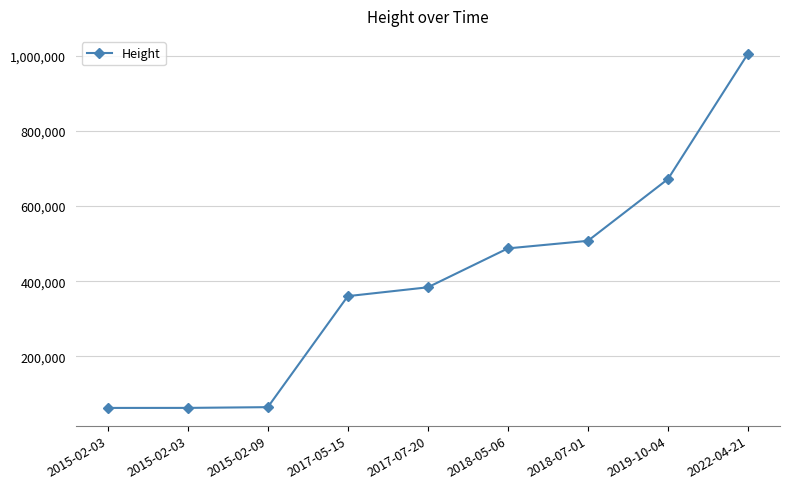

List the labels in order of value, smallest first.

2015-02-03, 2015-02-03, 2015-02-09, 2017-05-15, 2017-07-20, 2018-05-06, 2018-07-01, 2019-10-04, 2022-04-21